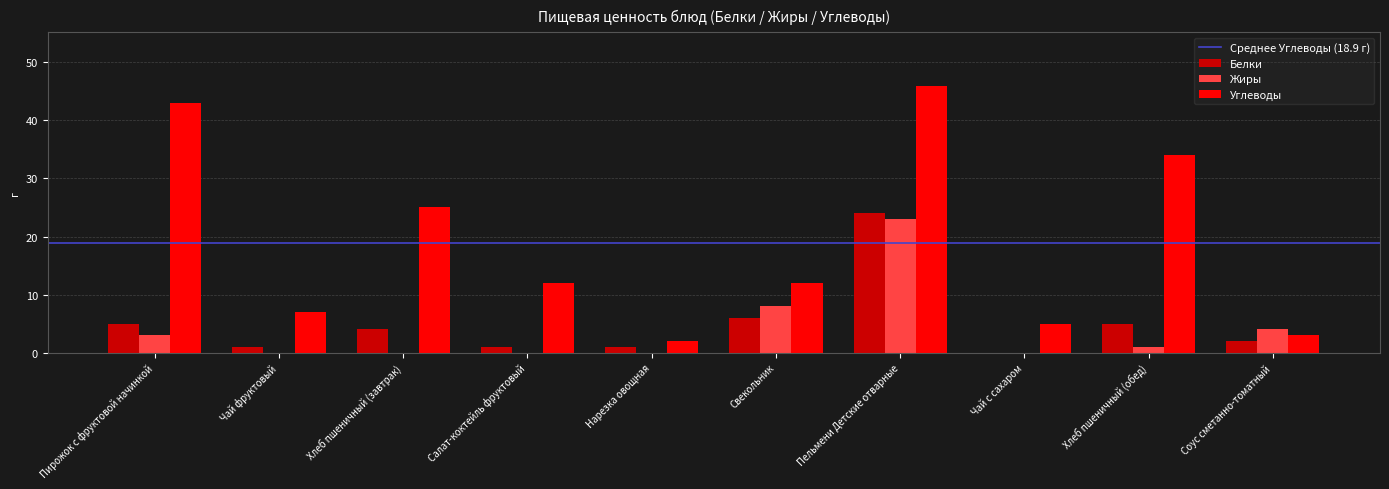

Which series changed the most between Хлеб пшеничный (завтрак) and Хлеб пшеничный (обед)?

Углеводы